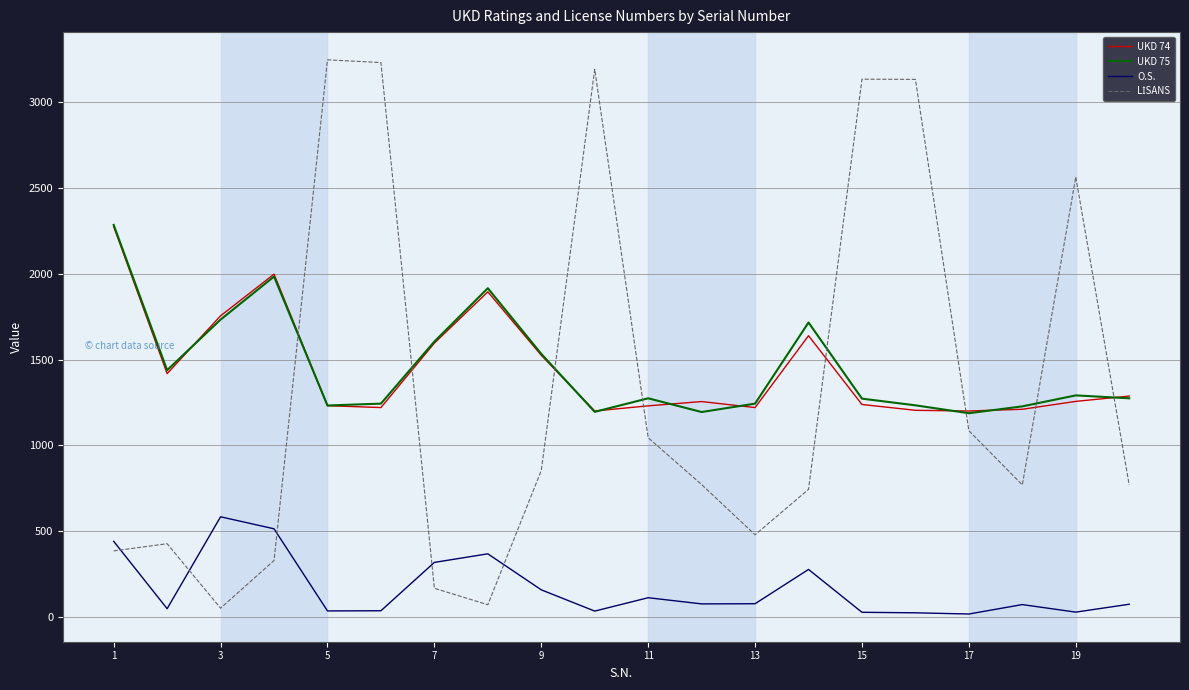

What is the maximum value for O.S.?

583